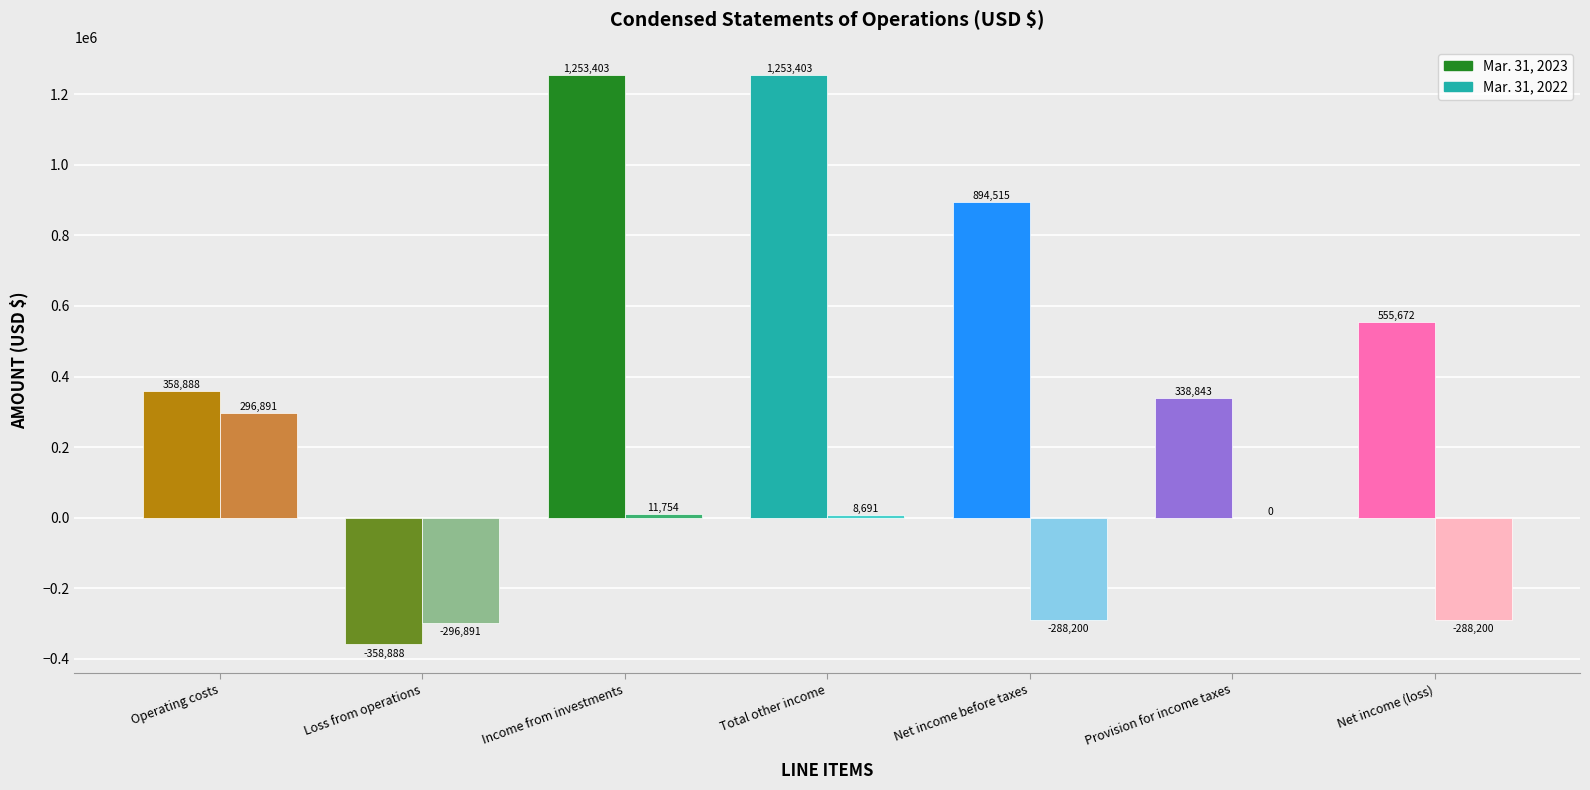

Count the number of categories in the chart.

7